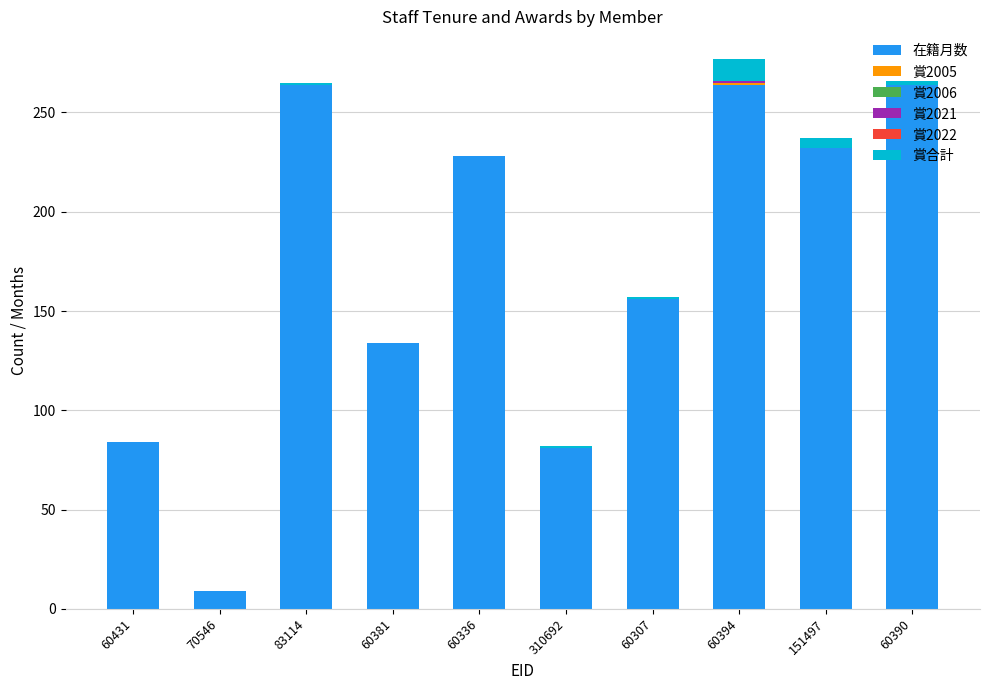

What is the maximum value for 在籍月数?

264